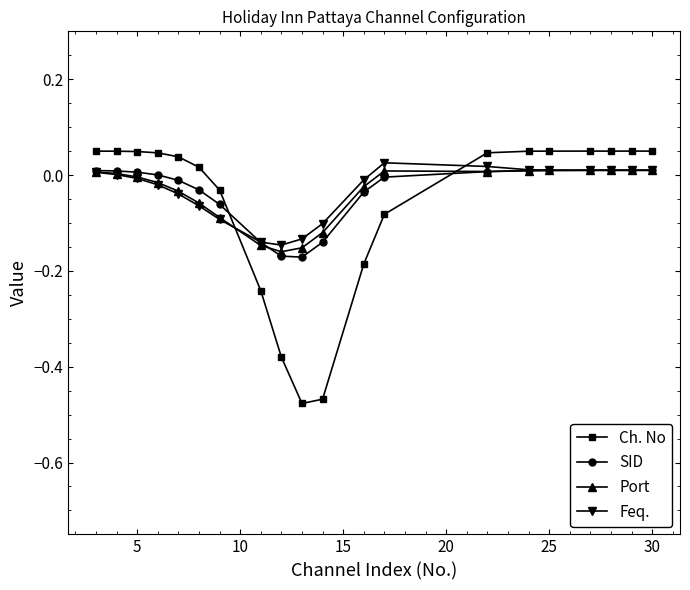

True or false: Port and Ch. No cross at least once.

True